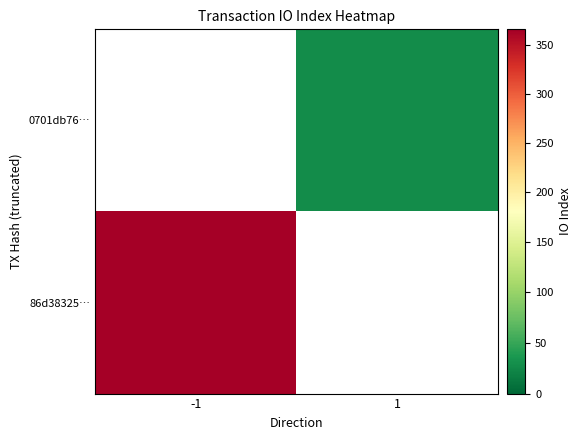

Which series has the widest spread of values?

86d38325…